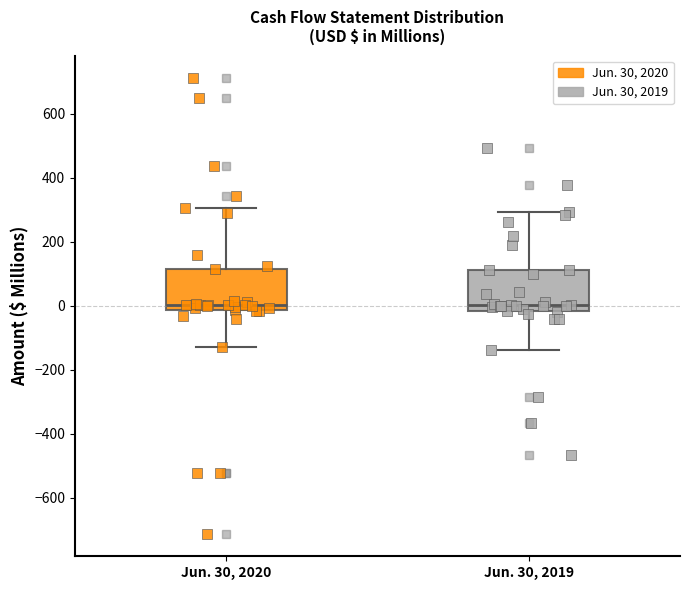

Where is the lower edge of the box for Jun. 30, 2019 on the y-axis? The values are not printed on the chart, so give them approximately, as read against the axis.

-20